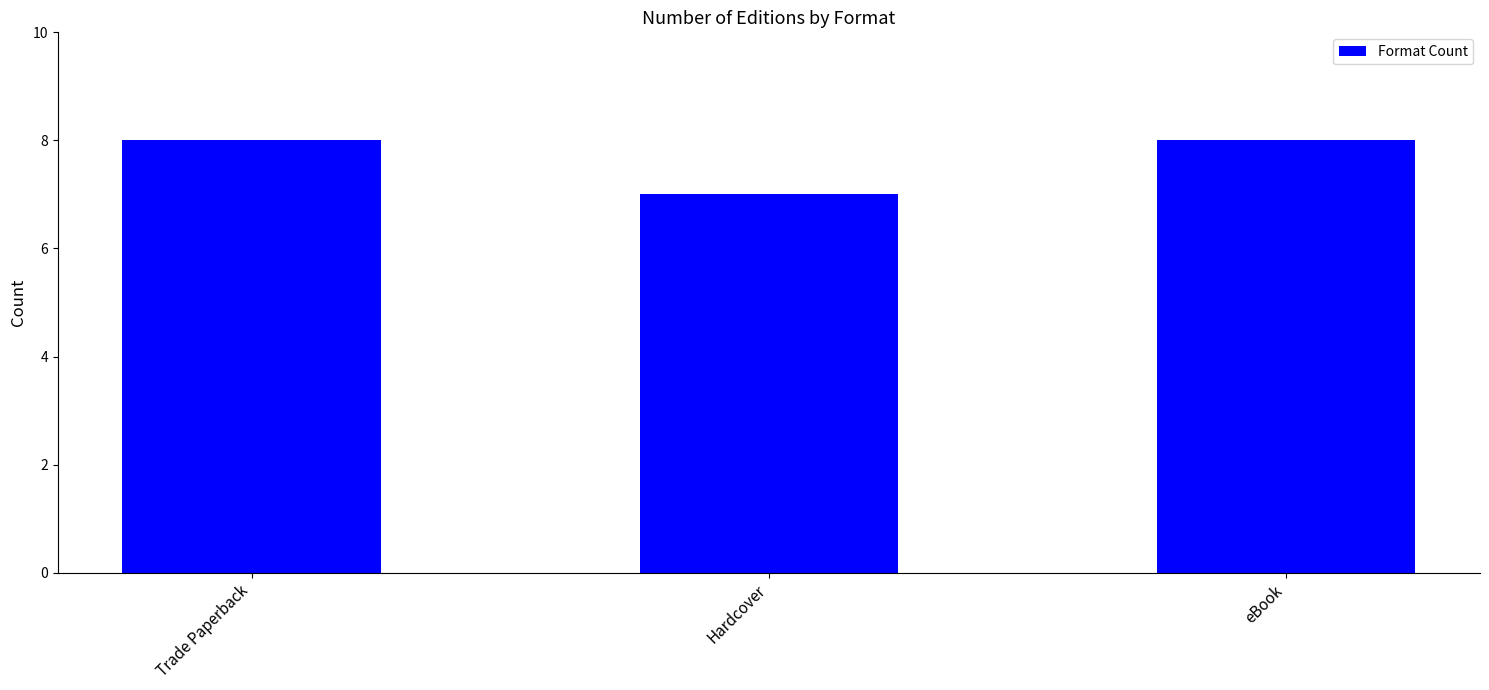

What is the maximum value shown in the chart?

8